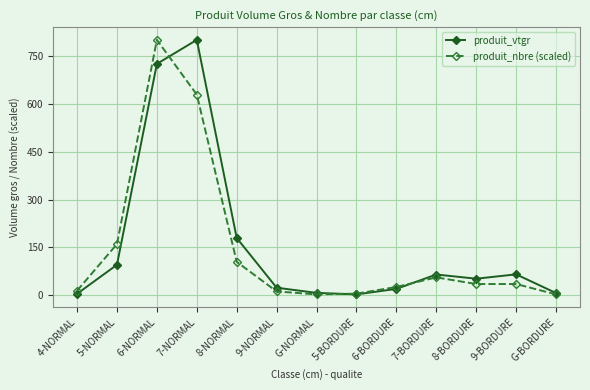

The produit_nbre (scaled) series shows 34.9 at 8-BORDURE. True or false?

True